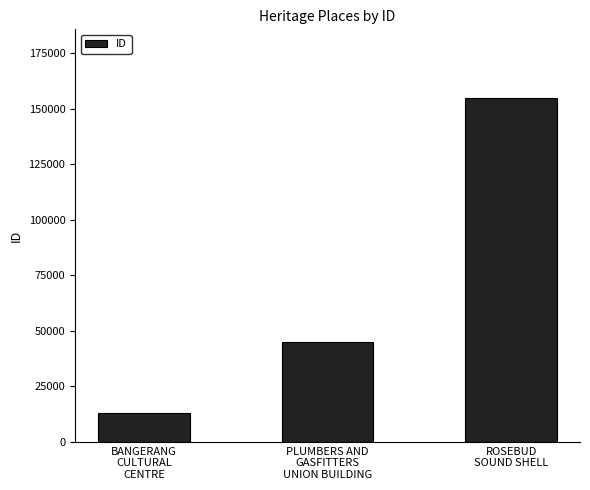

At which category does the chart reach its peak across all series?

ROSEBUD
SOUND SHELL